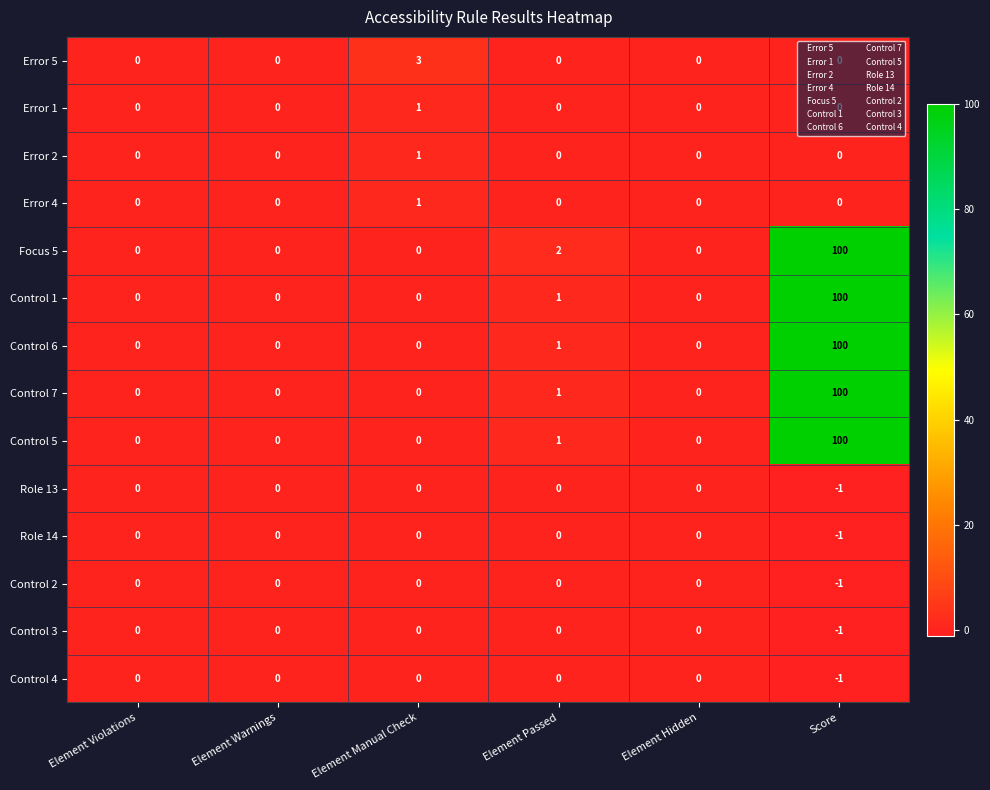

The Control 3 series shows 0 at Element Manual Check. True or false?

True